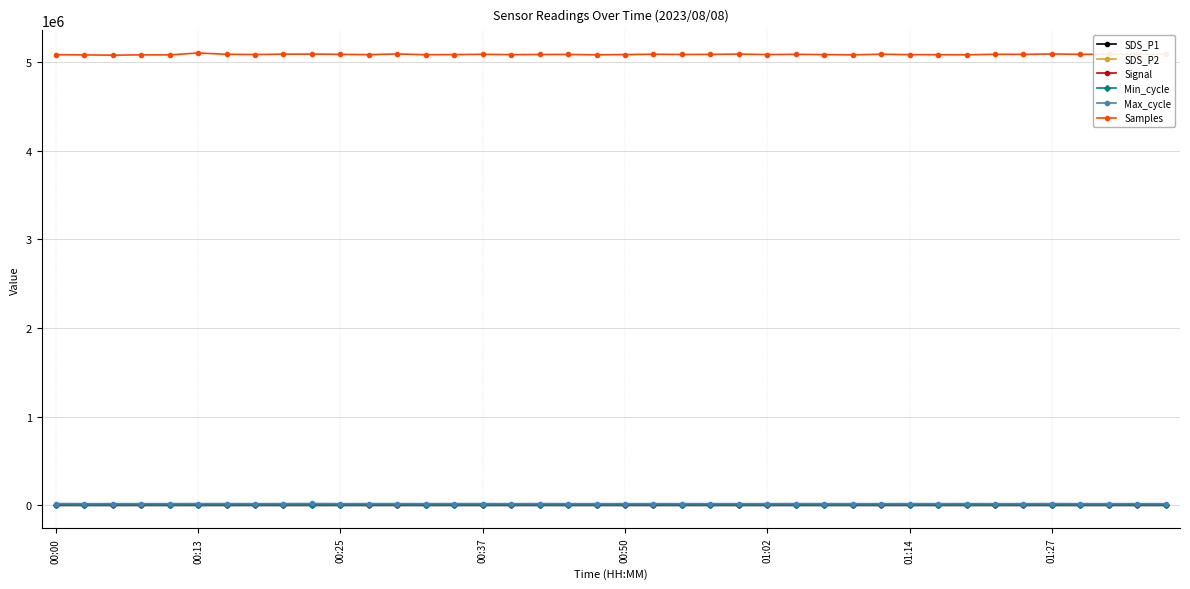

True or false: SDS_P2 has more than 2 interior local peaks.

True